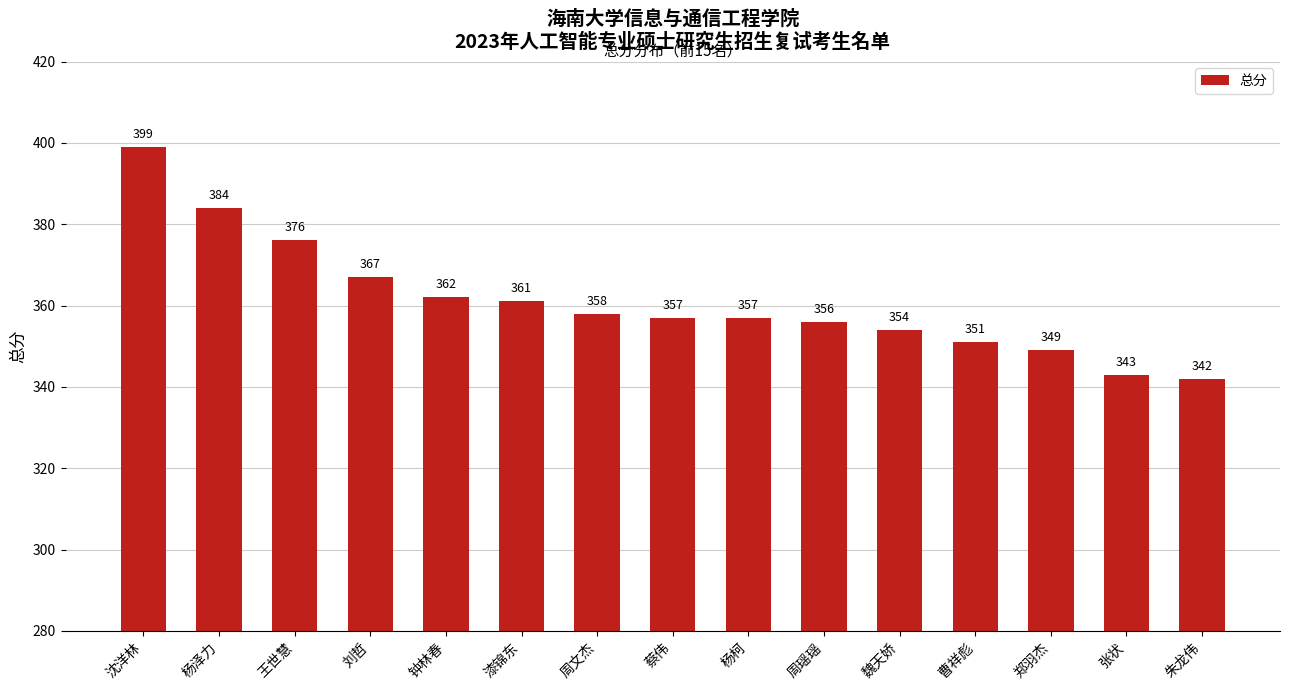

Approximately how many times larger is the value at 魏天娇 compared to 蔡伟?

1.0